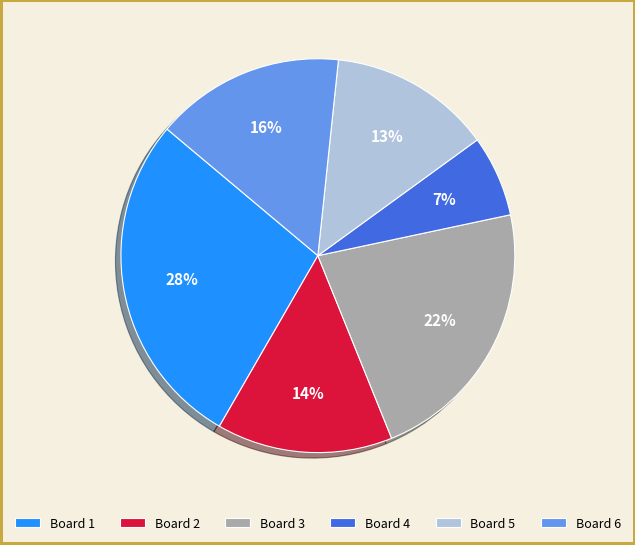

Do Board 4 and Board 3 together represent more than half of the pie?

No